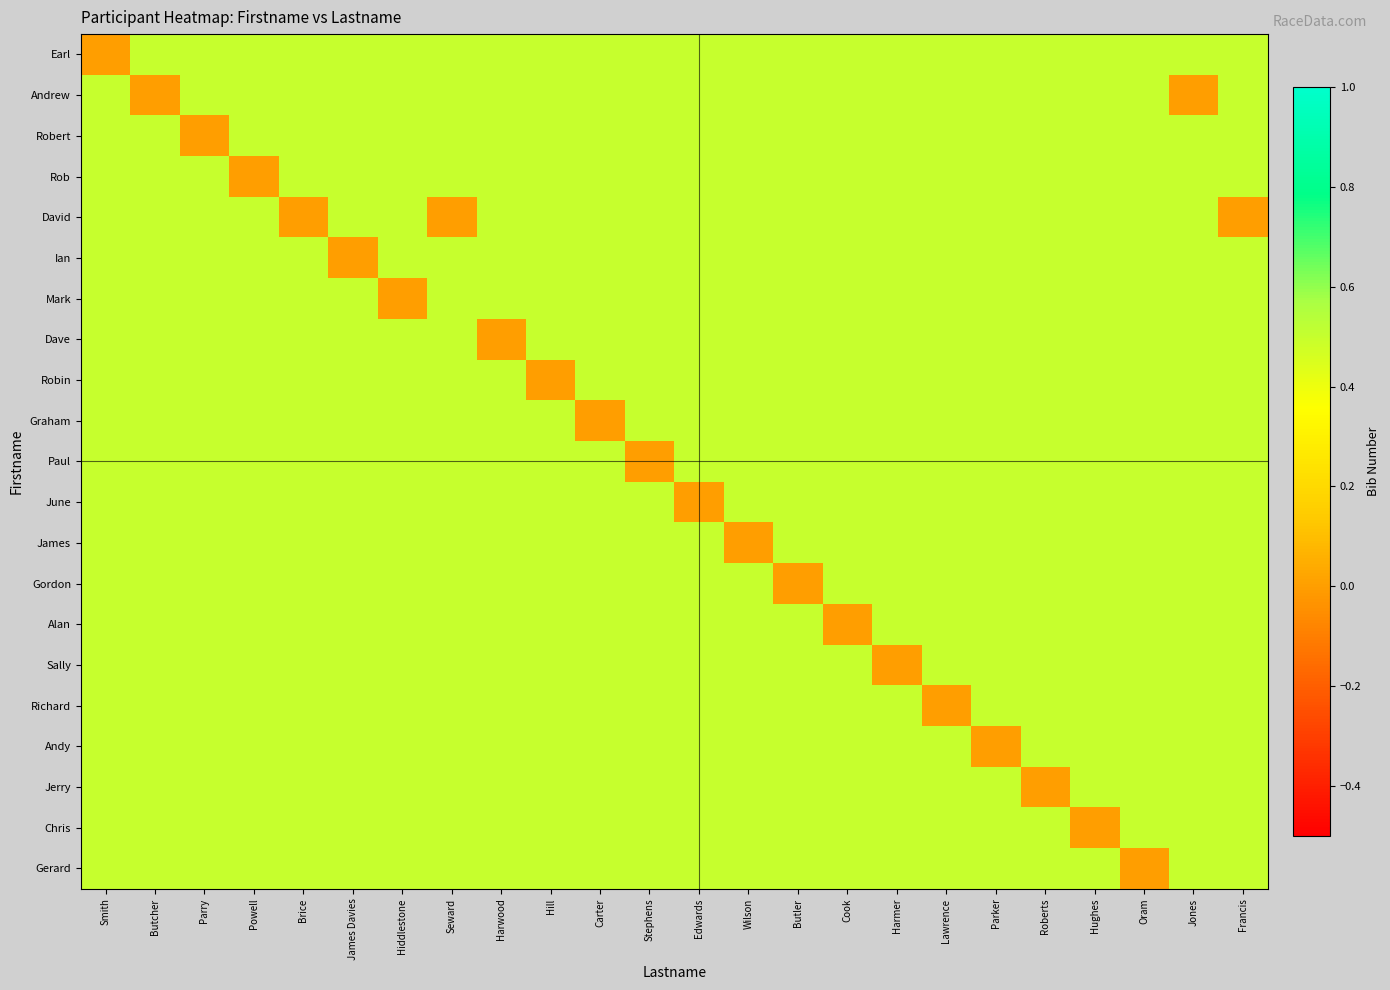

At which category does the chart reach its minimum across all series?

Smith